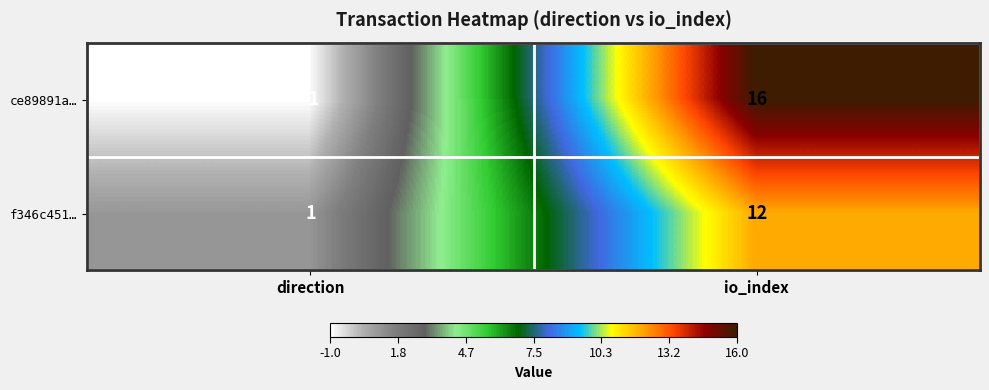

Reading right to left, transcribe all the data shown in this chart.

ce89891a…: io_index=16	direction=-1
f346c451…: io_index=12	direction=1